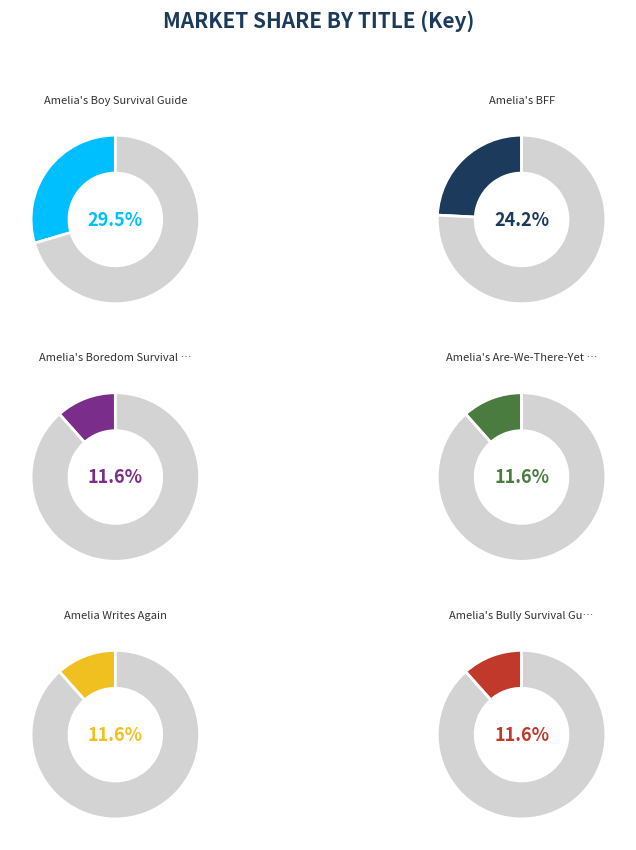

To the nearest percent, what portion does Amelia's Boredom Survival Guide represent?

12%